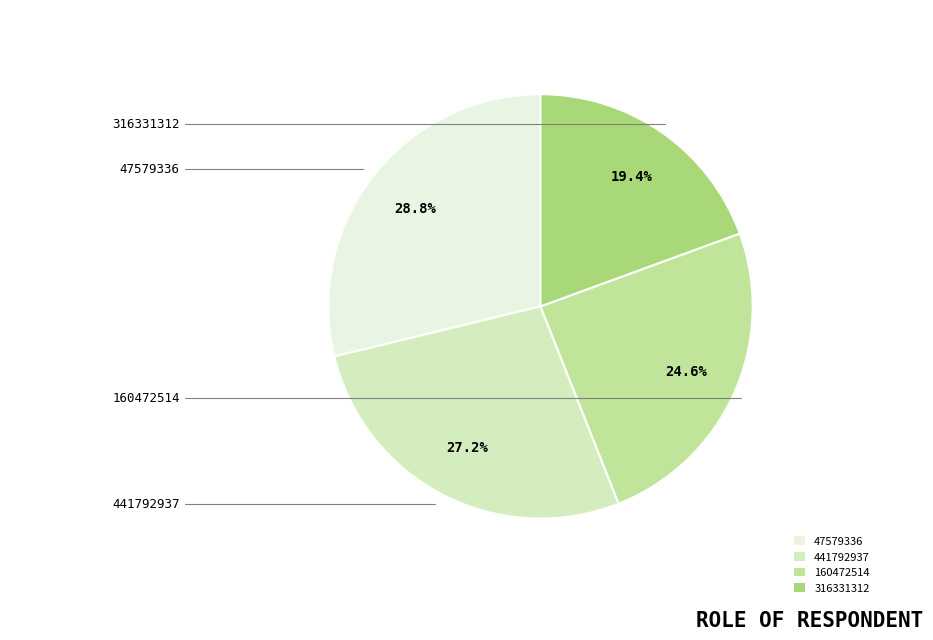

How many segments does this pie chart have?

4